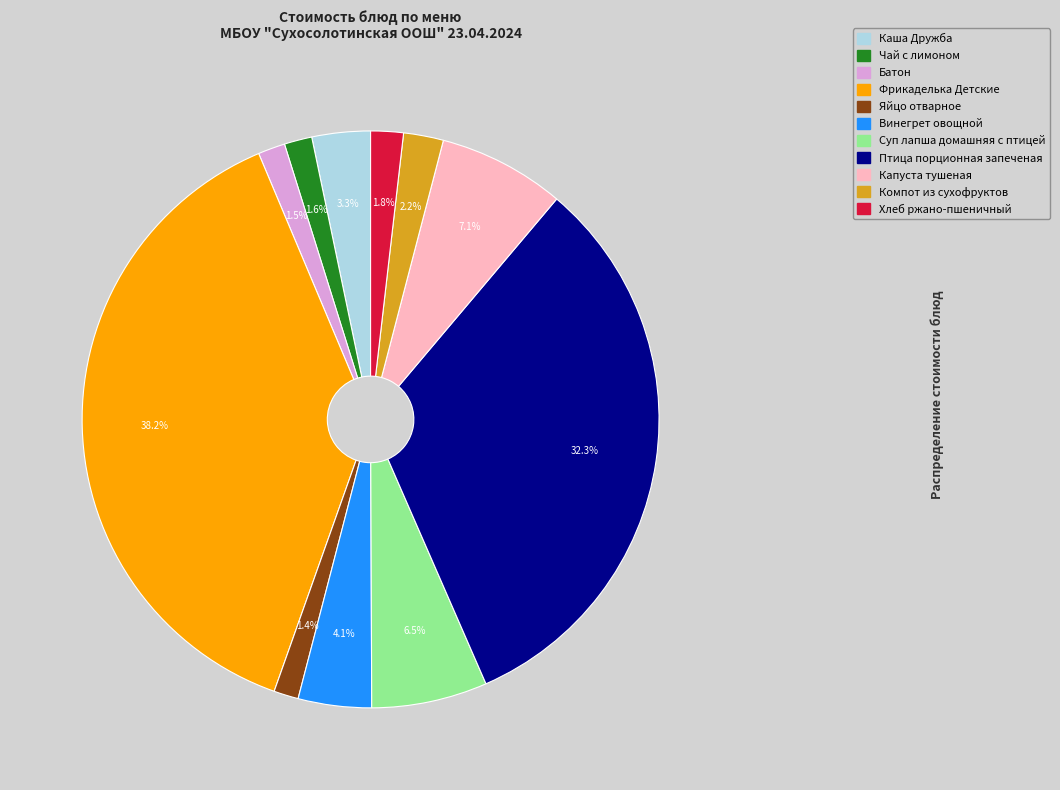

Between Батон and Компот из сухофруктов, which is larger?

Компот из сухофруктов